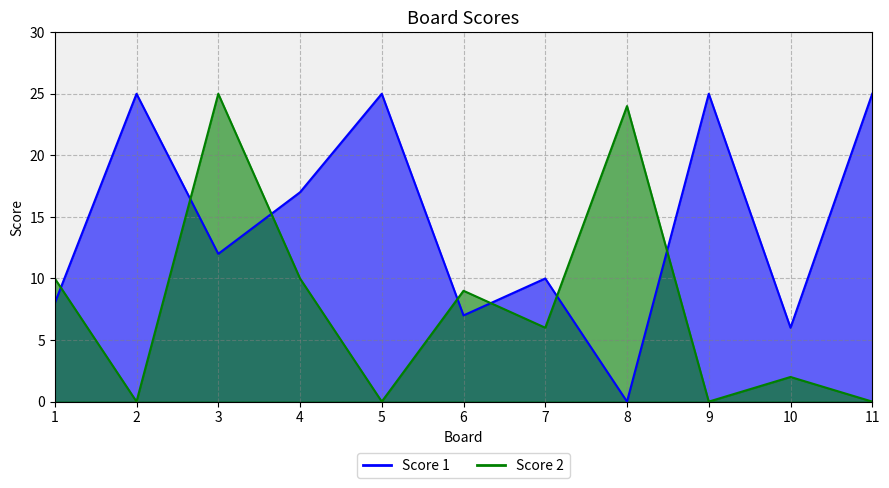

What is the sum of all Score 2 values?

86